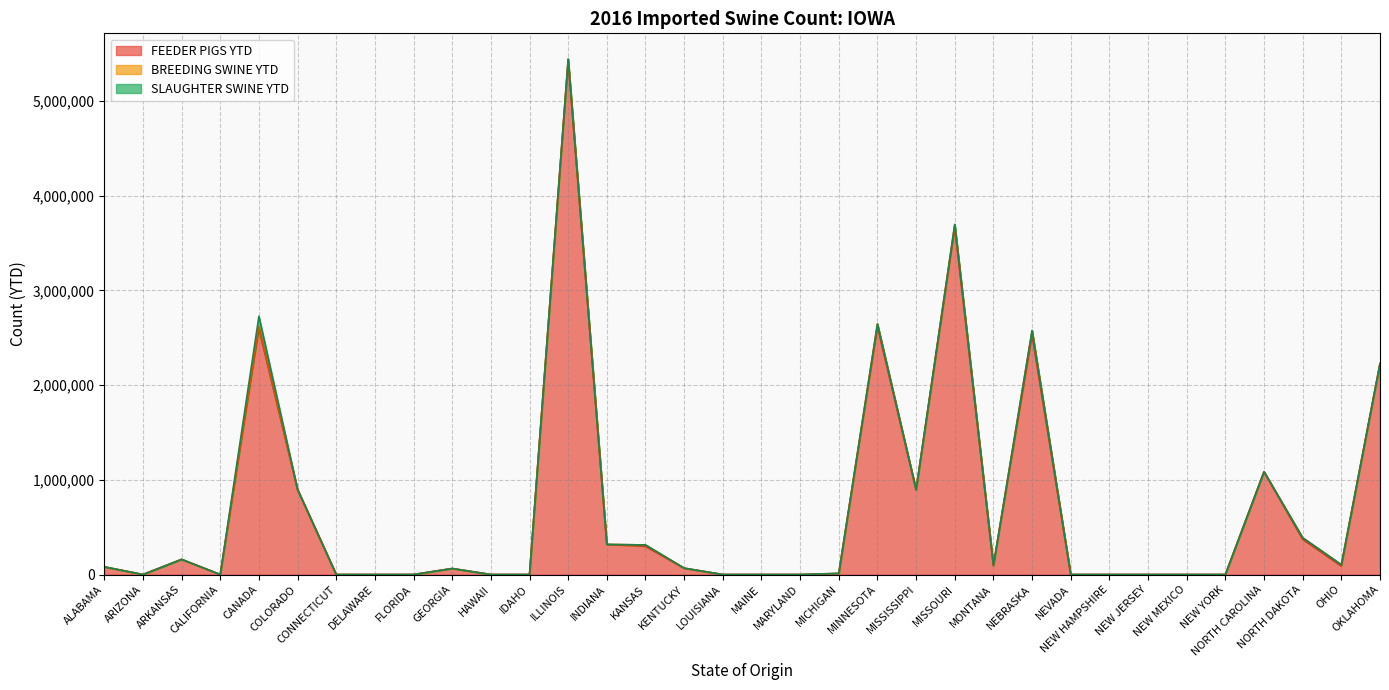

How many values in the BREEDING SWINE YTD series are below 67?

17